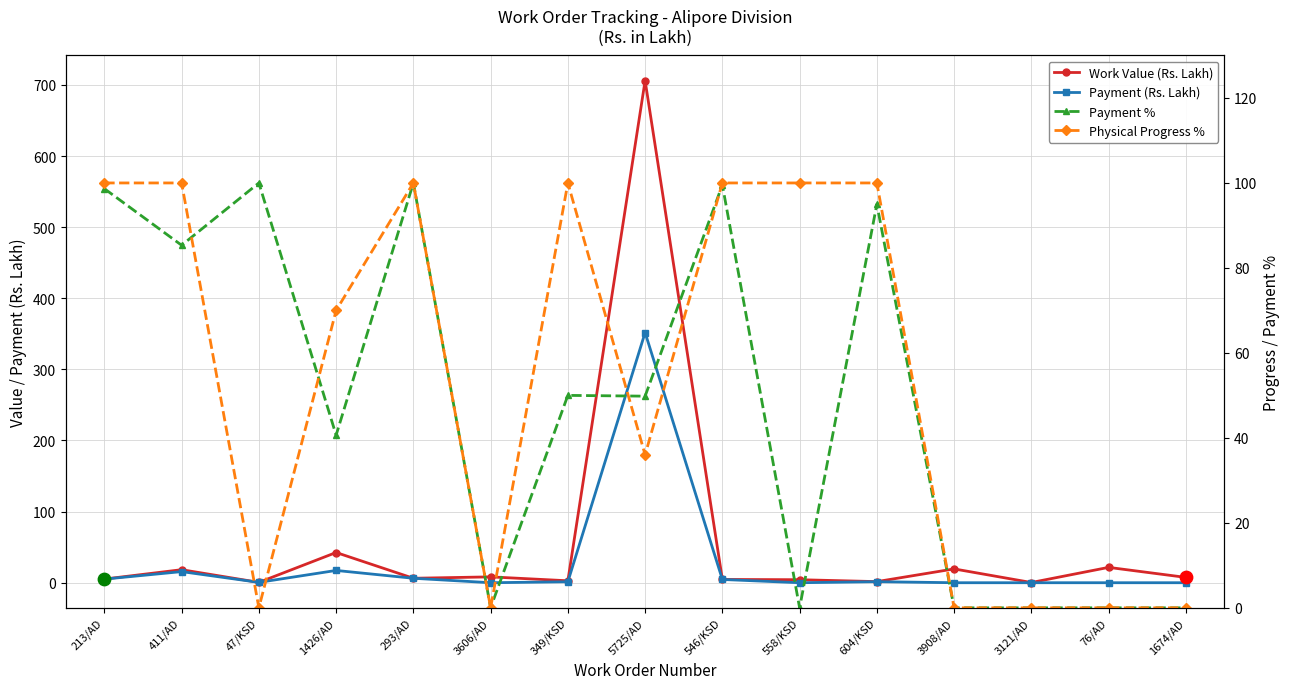

At how many categories does at least one series exceed 400?

1